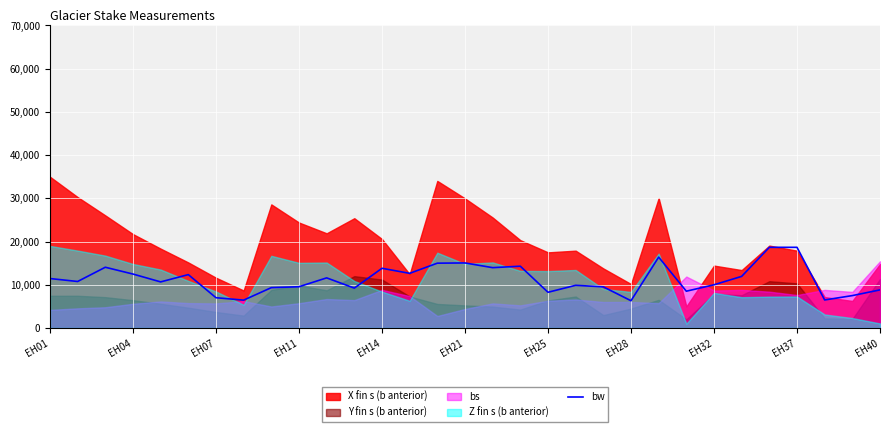

What is the lowest value of the bw series?

6311.9